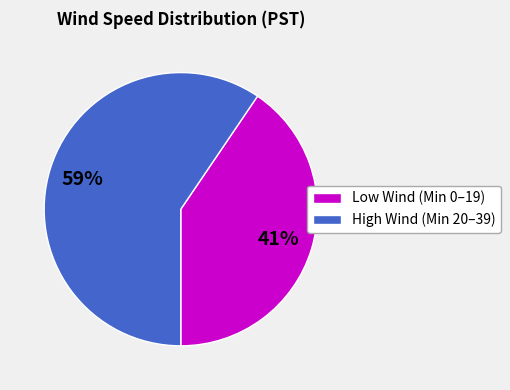

Rank the categories by value from lowest to highest.

Low Wind (Min 0–19), High Wind (Min 20–39)